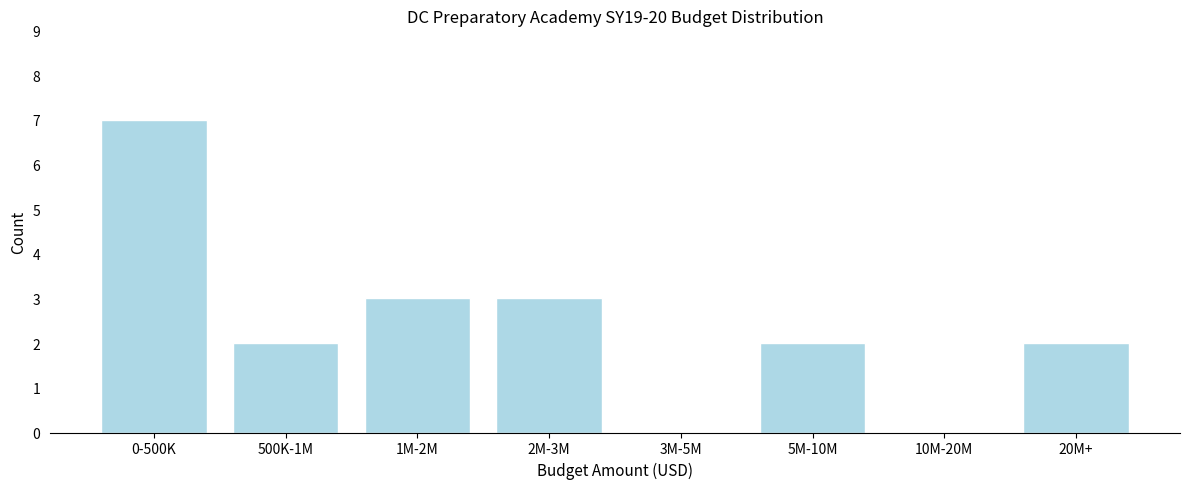

Reading left to right, extract all data points from this chart.

0-500K=7	500K-1M=2	1M-2M=3	2M-3M=3	3M-5M=0	5M-10M=2	10M-20M=0	20M+=2